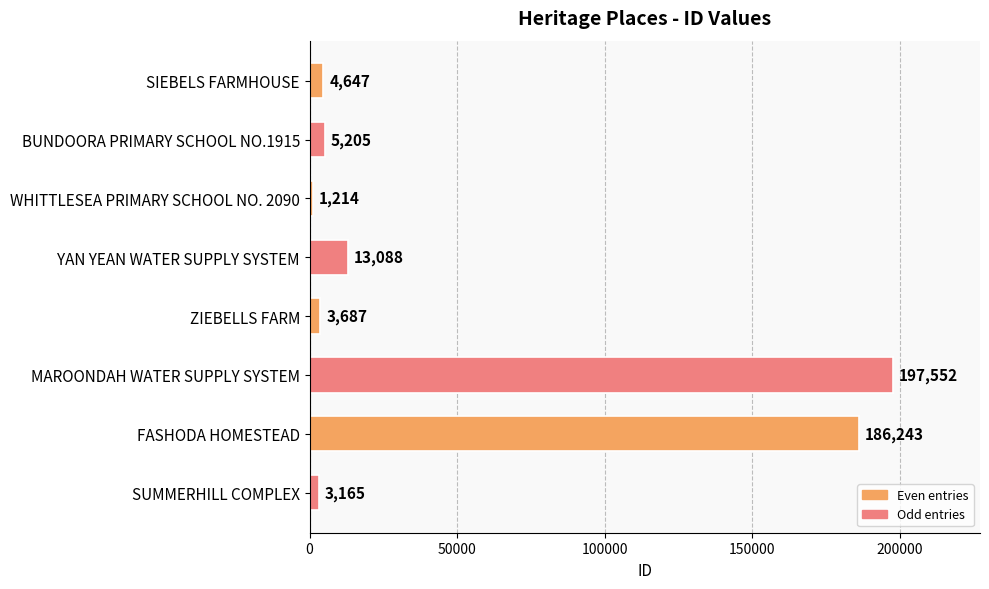

What is the difference between the second highest and minimum values?

185029